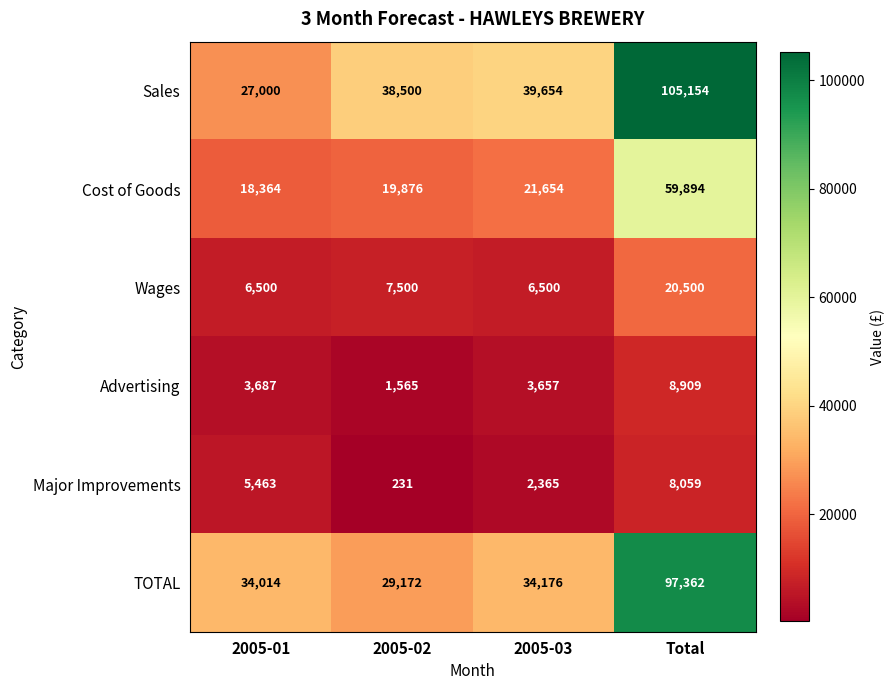

What is the sum of the Major Improvements values at Total and 2005-01?

13522